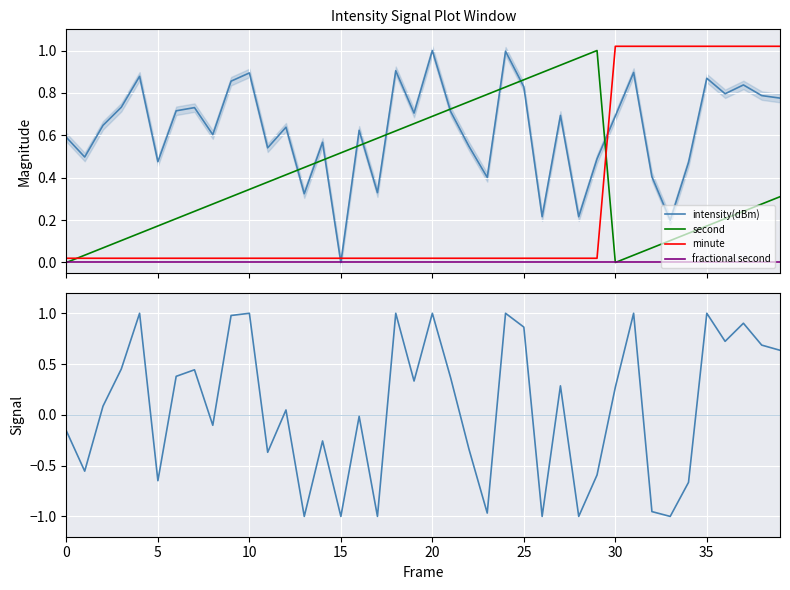

What is the minimum value shown in the chart?

-1.0